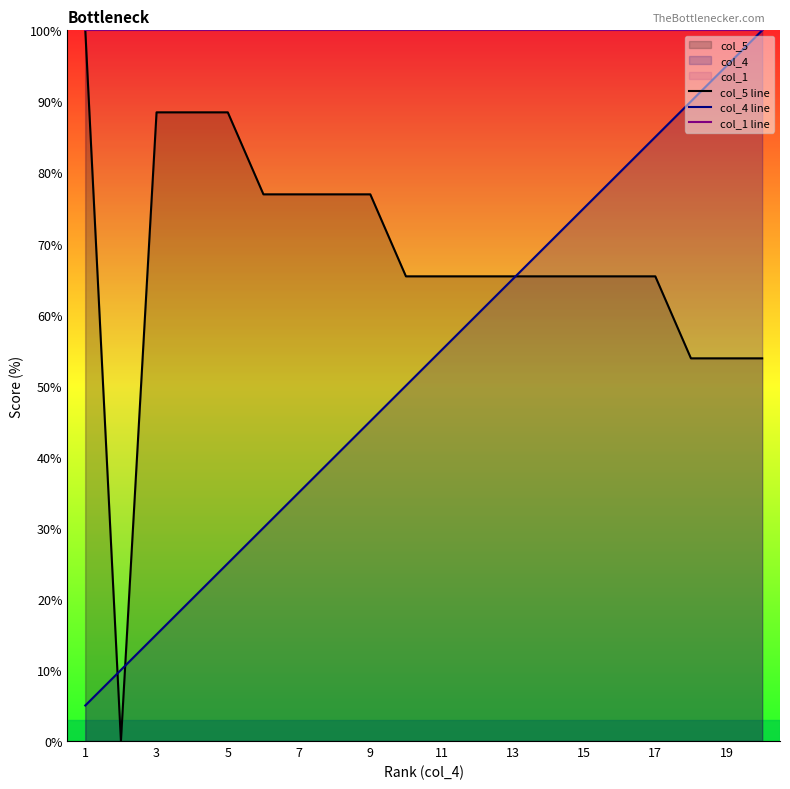

How many categories are shown in the chart?

20